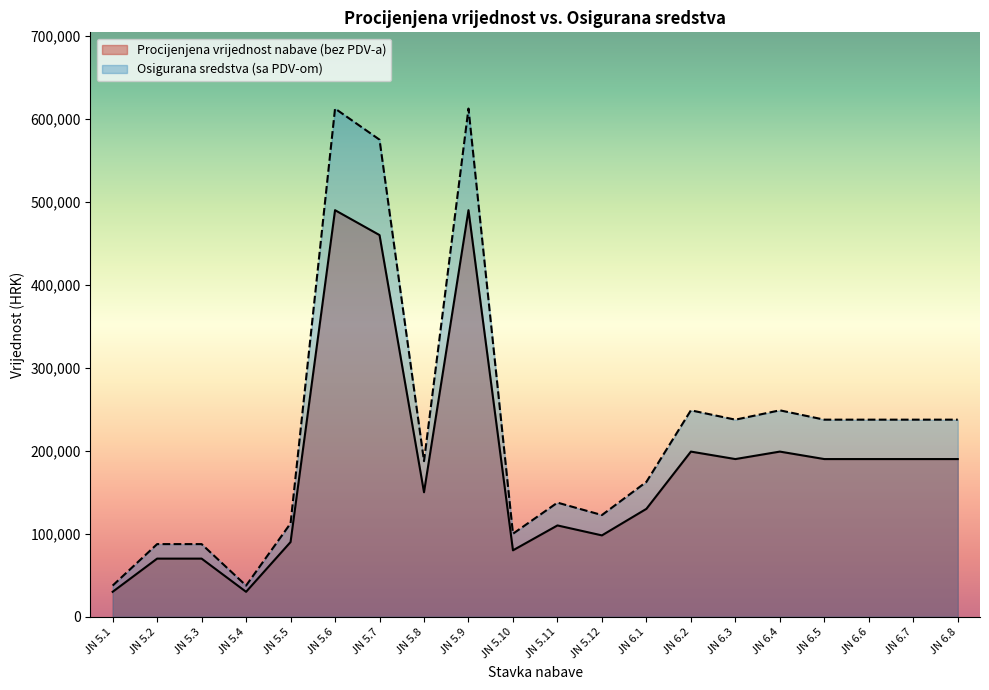

Reading left to right, what are all the values shown in this chart?

Procijenjena vrijednost nabave (bez PDV-a): JN 5.1=30000	JN 5.2=70000	JN 5.3=70000	JN 5.4=30000	JN 5.5=90000	JN 5.6=490000	JN 5.7=460000	JN 5.8=150000	JN 5.9=490000	JN 5.10=80000	JN 5.11=110000	JN 5.12=98000	JN 6.1=130000	JN 6.2=199000	JN 6.3=190000	JN 6.4=199000	JN 6.5=190000	JN 6.6=190000	JN 6.7=190000	JN 6.8=190000
Osigurana sredstva (sa PDV-om): JN 5.1=37500	JN 5.2=87500	JN 5.3=87500	JN 5.4=37500	JN 5.5=112500	JN 5.6=612500	JN 5.7=575000	JN 5.8=187500	JN 5.9=612500	JN 5.10=100000	JN 5.11=137500	JN 5.12=122500	JN 6.1=162500	JN 6.2=248750	JN 6.3=237500	JN 6.4=248750	JN 6.5=237500	JN 6.6=237500	JN 6.7=237500	JN 6.8=237500